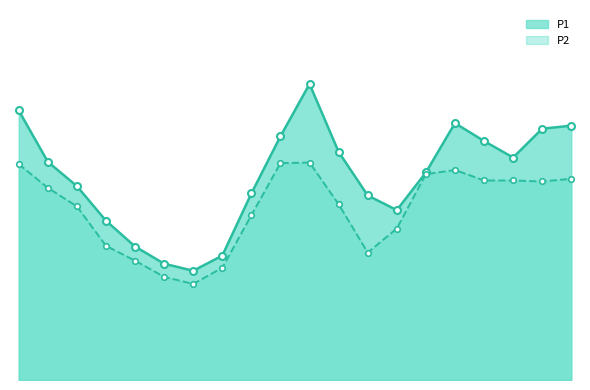

Count the number of categories in the chart.

20